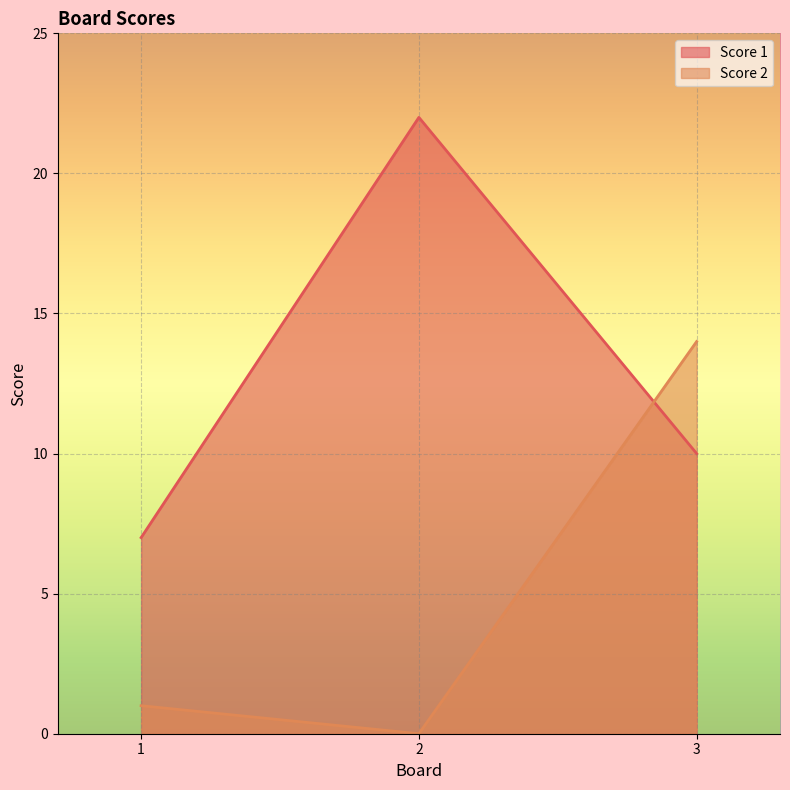

How many values in the Score 1 series exceed 10?

1